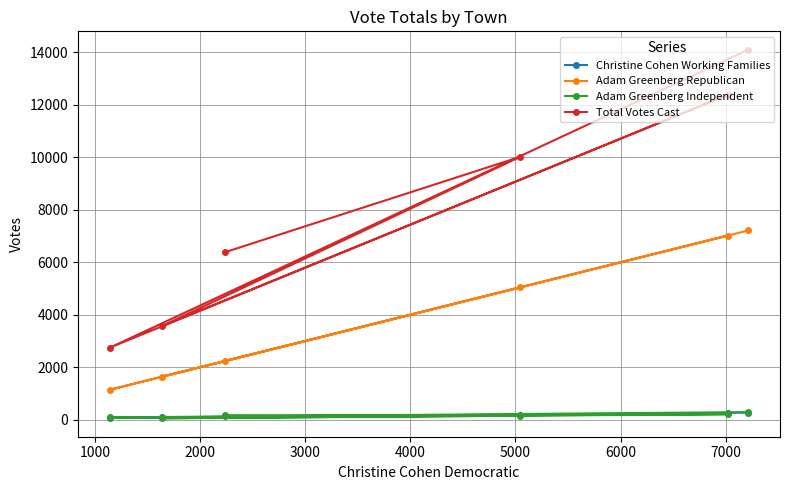

Which series has the largest total across all categories?

Total Votes Cast